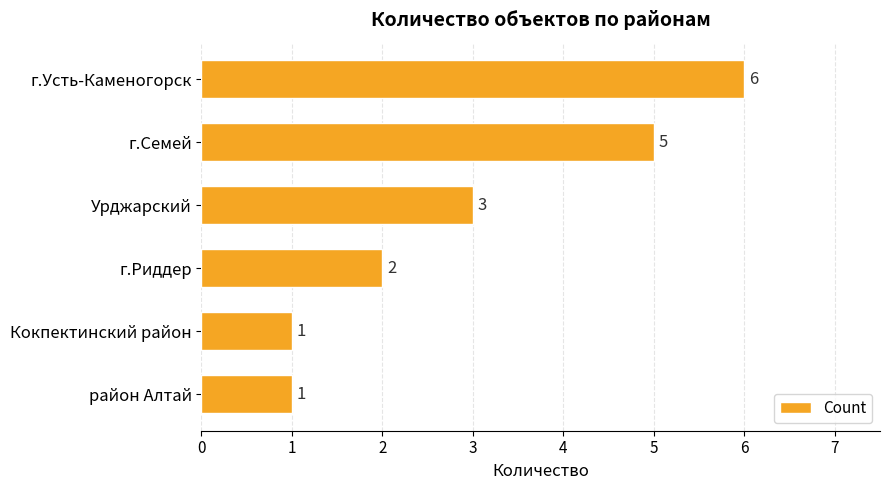

What is the sum of all values?

18